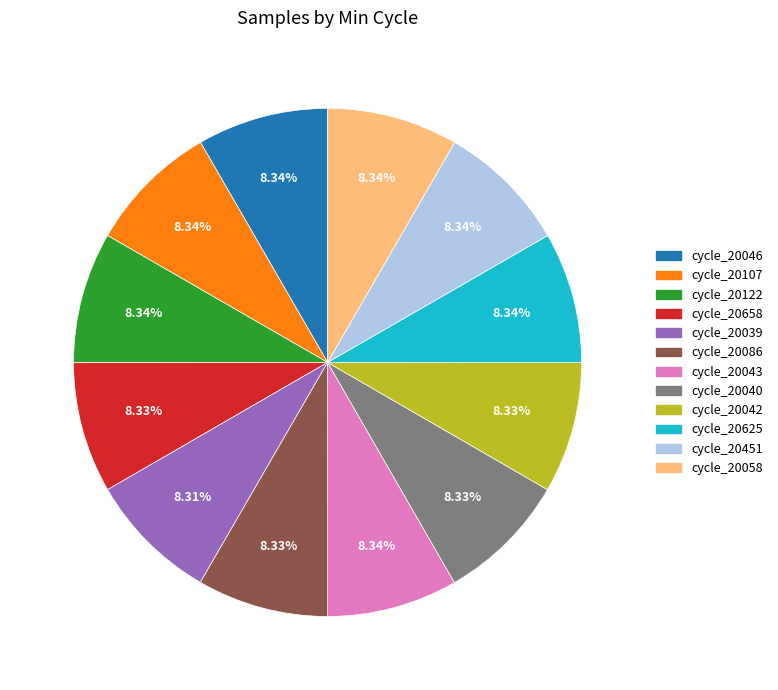

Is there a majority slice in this chart?

No